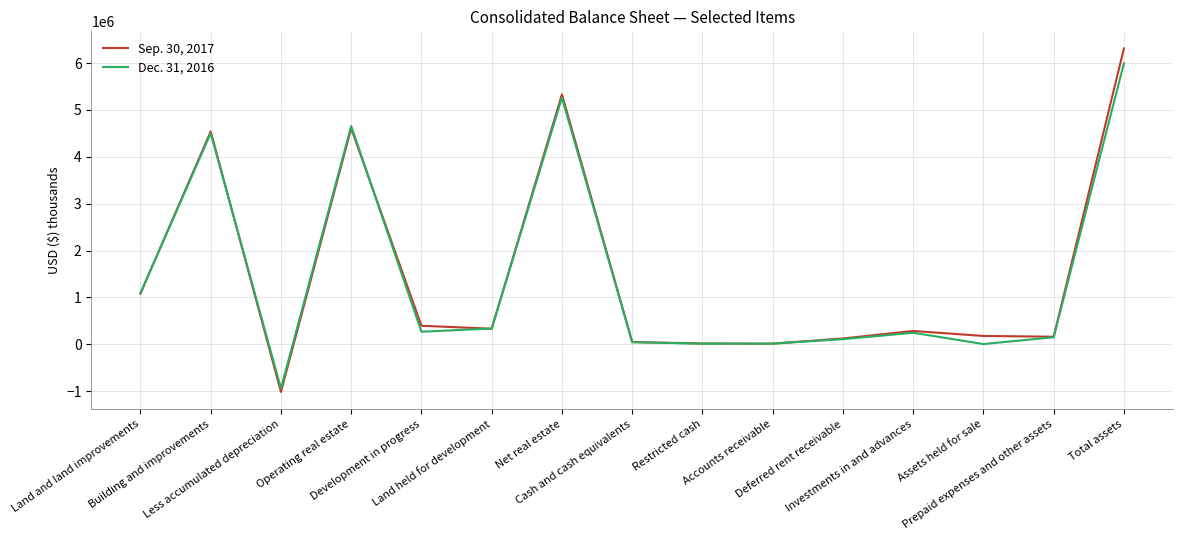

How many series are shown in this chart?

2